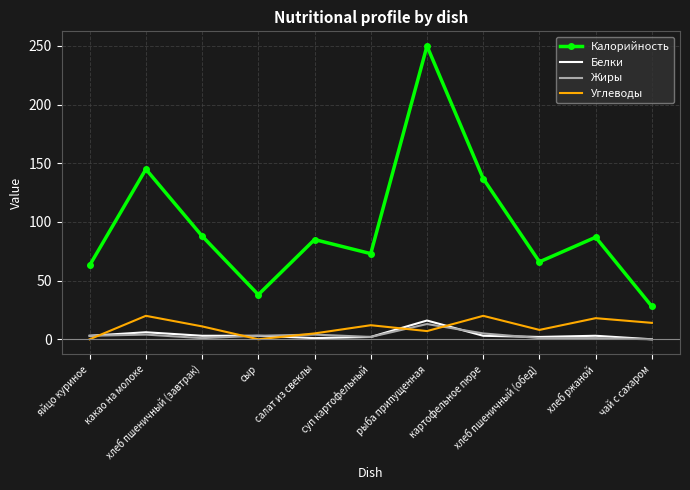

What is the highest value of the Белки series?

16